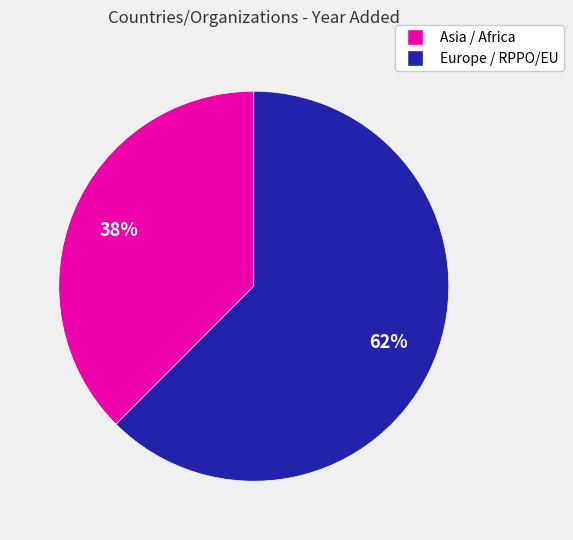

Is there a majority slice in this chart?

Yes